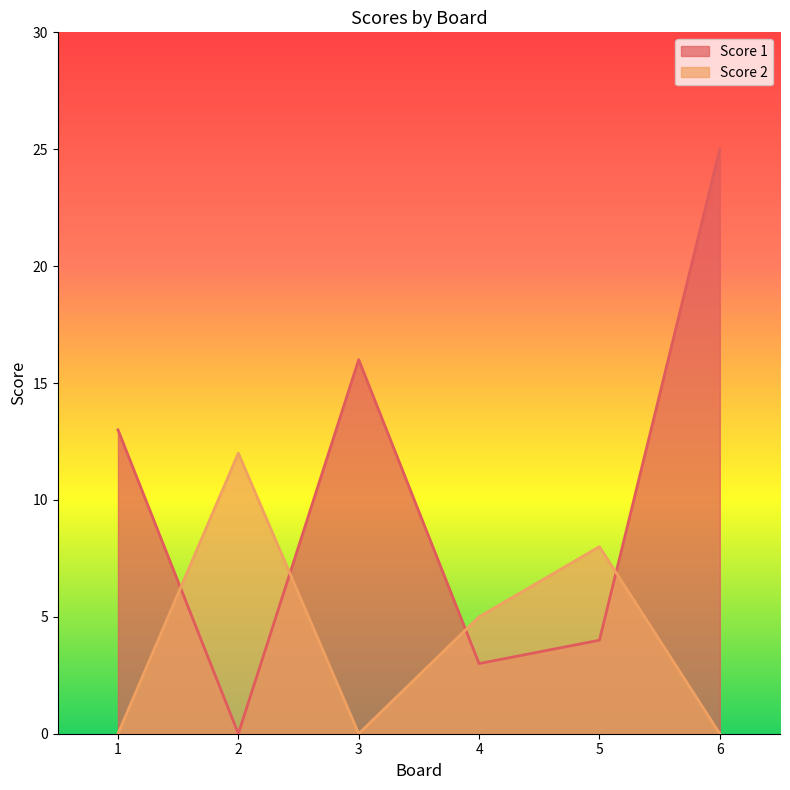

True or false: Score 2 has a value of 5 at 4.

True